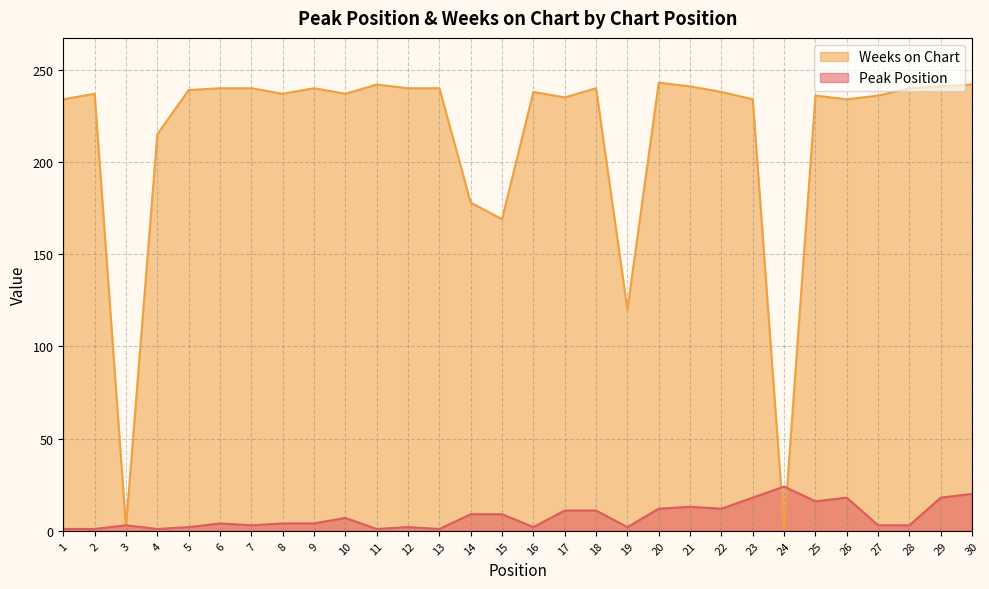

Reading left to right, extract all data points from this chart.

Peak Position: 1=1	2=1	3=3	4=1	5=2	6=4	7=3	8=4	9=4	10=7	11=1	12=2	13=1	14=9	15=9	16=2	17=11	18=11	19=2	20=12	21=13	22=12	23=18	24=24	25=16	26=18	27=3	28=3	29=18	30=20
Weeks on Chart: 1=234	2=237	3=2	4=215	5=239	6=240	7=240	8=237	9=240	10=237	11=242	12=240	13=240	14=178	15=169	16=238	17=235	18=240	19=120	20=243	21=241	22=238	23=234	24=1	25=236	26=234	27=236	28=240	29=241	30=242